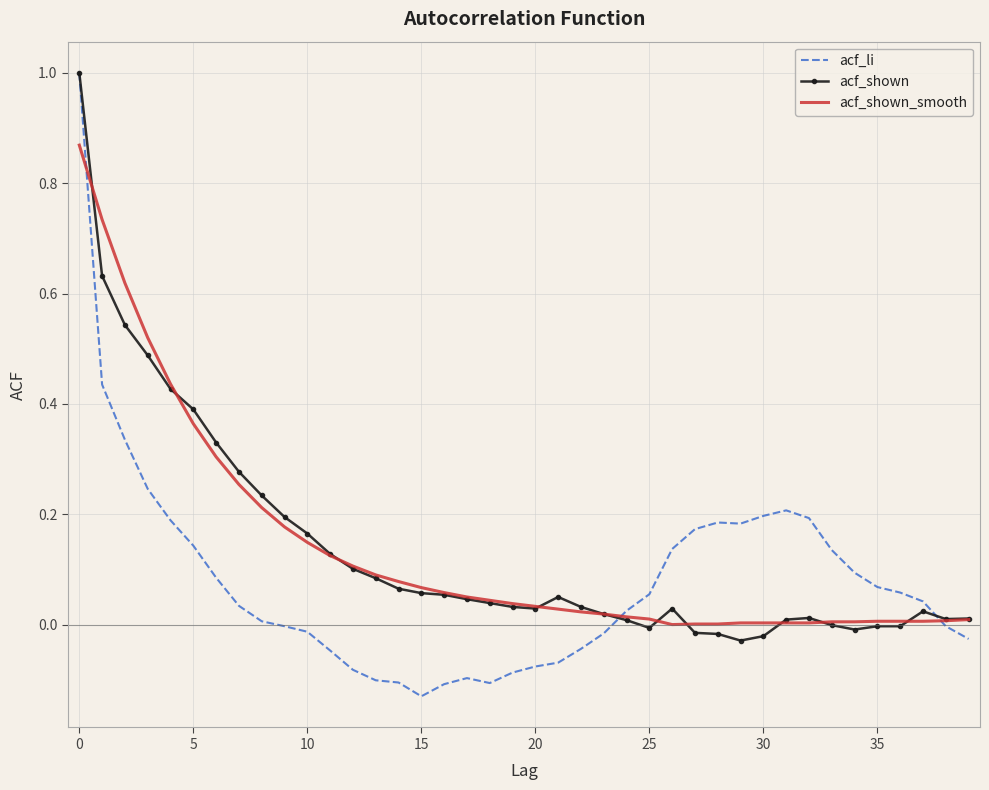

Which series has the largest range (max minus min)?

acf_li